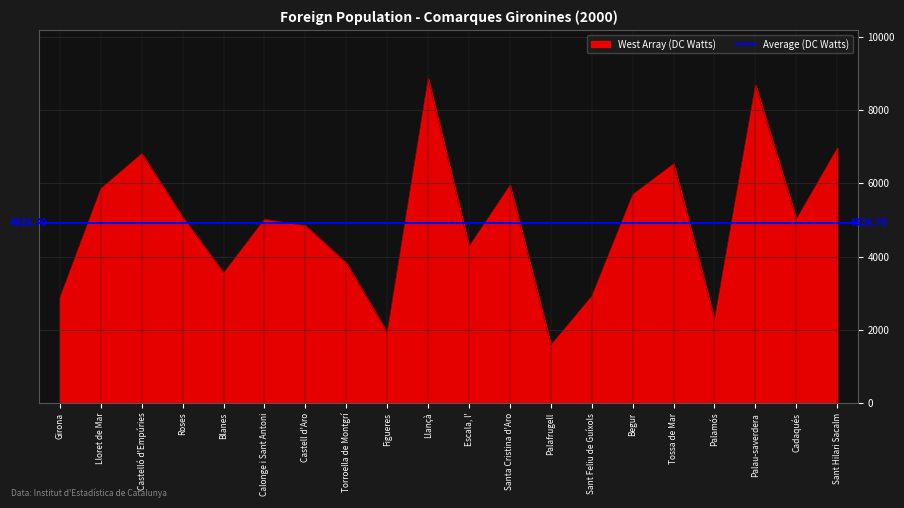

Rank the categories by West Array (DC Watts) value from highest to lowest.

Llançà, Palau-saverdera, Sant Hilari Sacalm, Castelló d'Empúries, Tossa de Mar, Santa Cristina d'Aro, Lloret de Mar, Begur, Roses, Cadaqués, Calonge i Sant Antoni, Castell d'Aro, Escala, l', Torroella de Montgrí, Blanes, Sant Feliu de Guíxols, Girona, Palamós, Figueres, Palafrugell